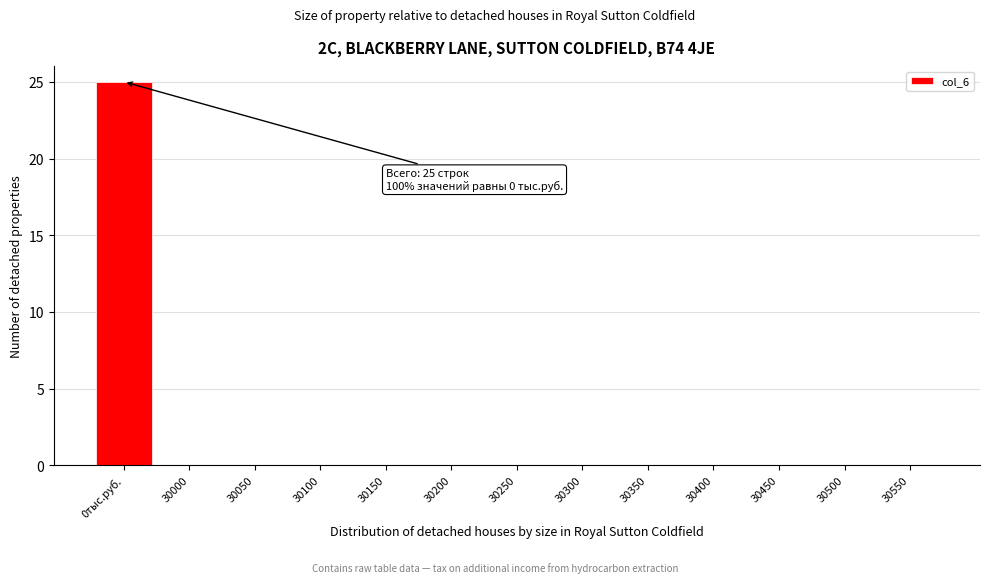

Reading left to right, what are all the values shown in this chart?

0тыс.руб.=25	30000=0	30050=0	30100=0	30150=0	30200=0	30250=0	30300=0	30350=0	30400=0	30450=0	30500=0	30550=0